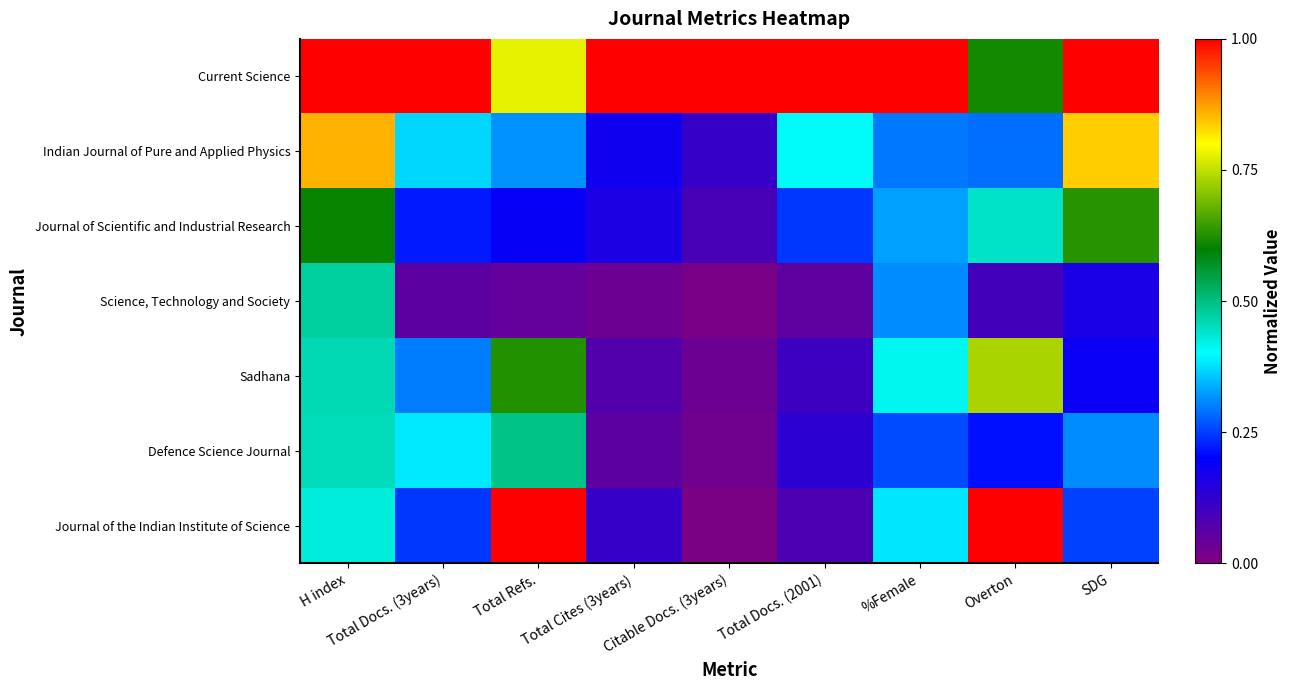

Which series has the largest total across all categories?

Current Science